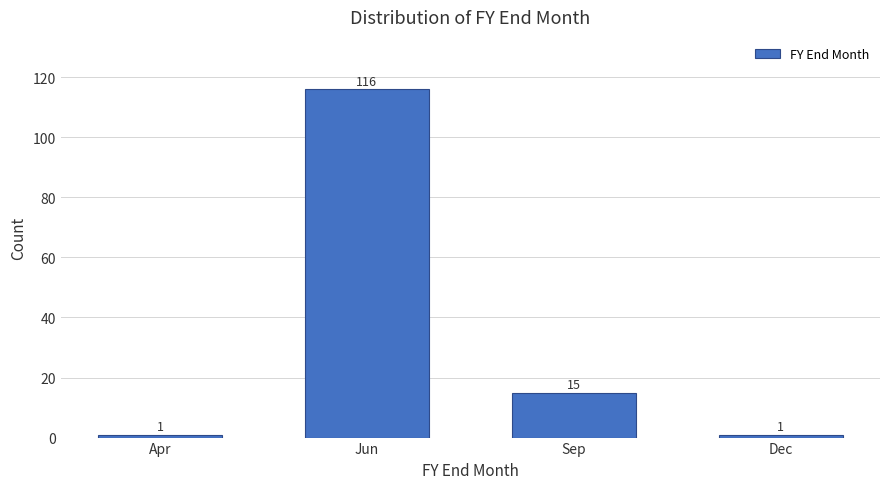

Reading left to right, what are all the values shown in this chart?

Apr=1	Jun=116	Sep=15	Dec=1